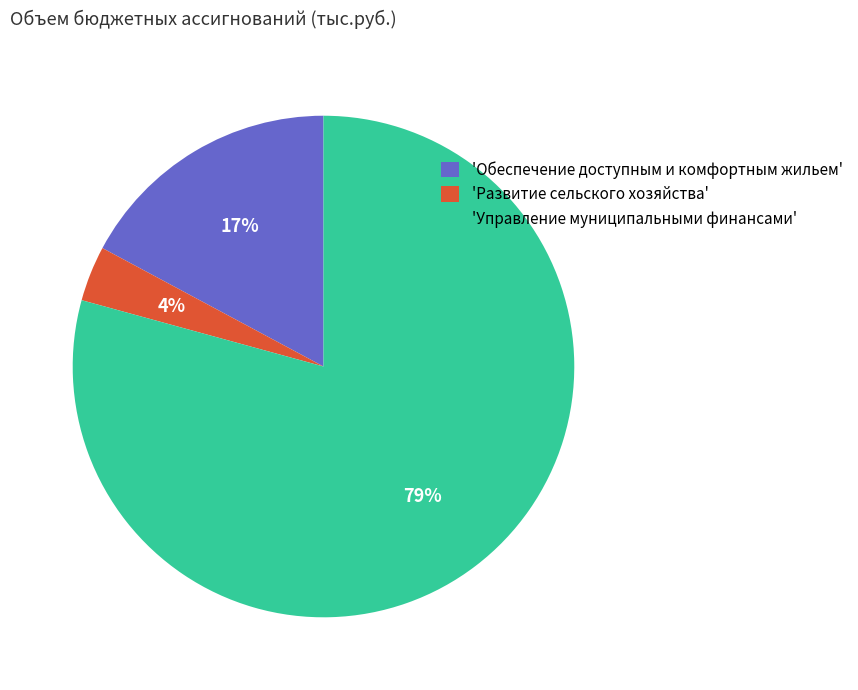

Count the number of slices in the pie.

3